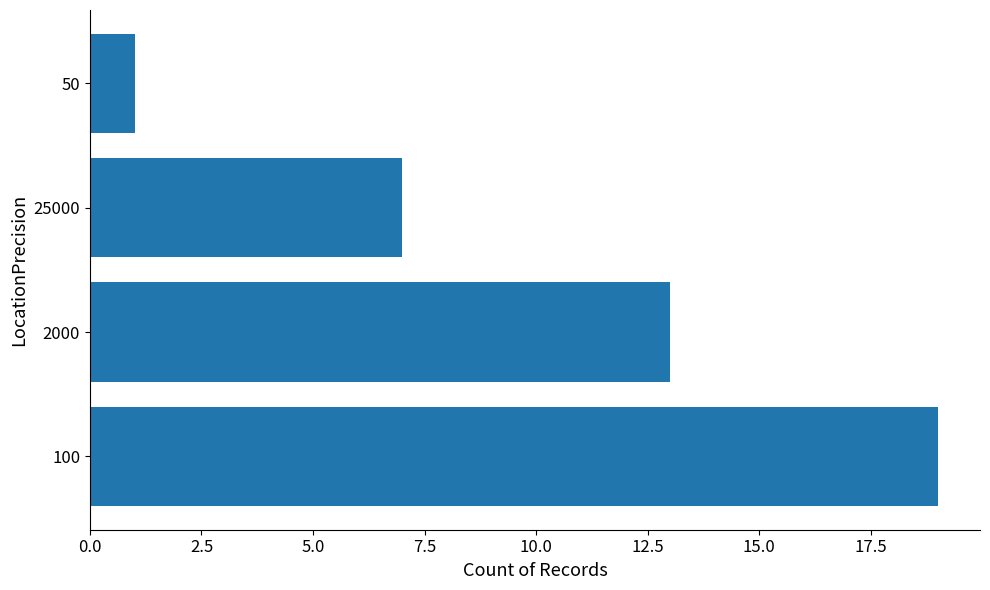

List the labels in order of value, largest first.

100, 2000, 25000, 50